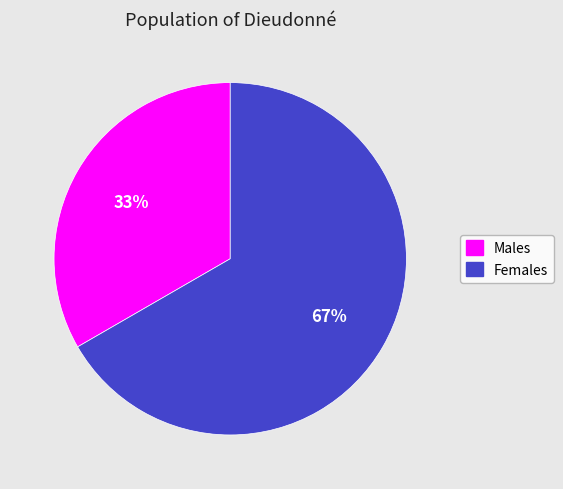

Is there any slice that represents more than half of the pie?

Yes